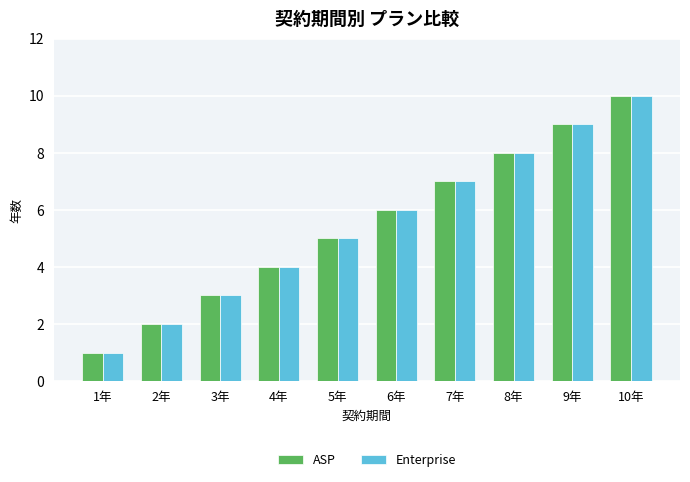

The Enterprise series shows 4 at 8年. True or false?

False